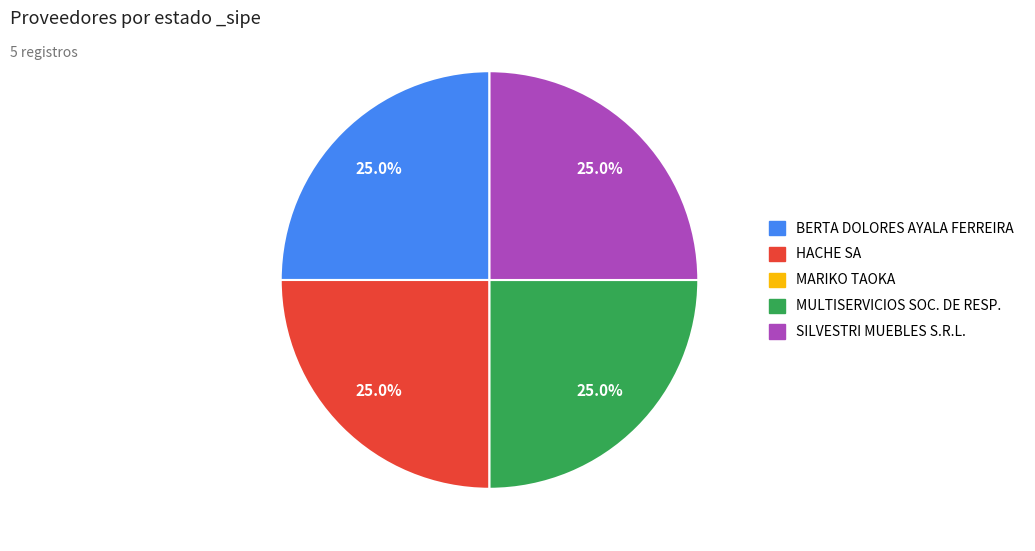

To the nearest percent, what is the difference between the largest and smallest slice percentages?

0%